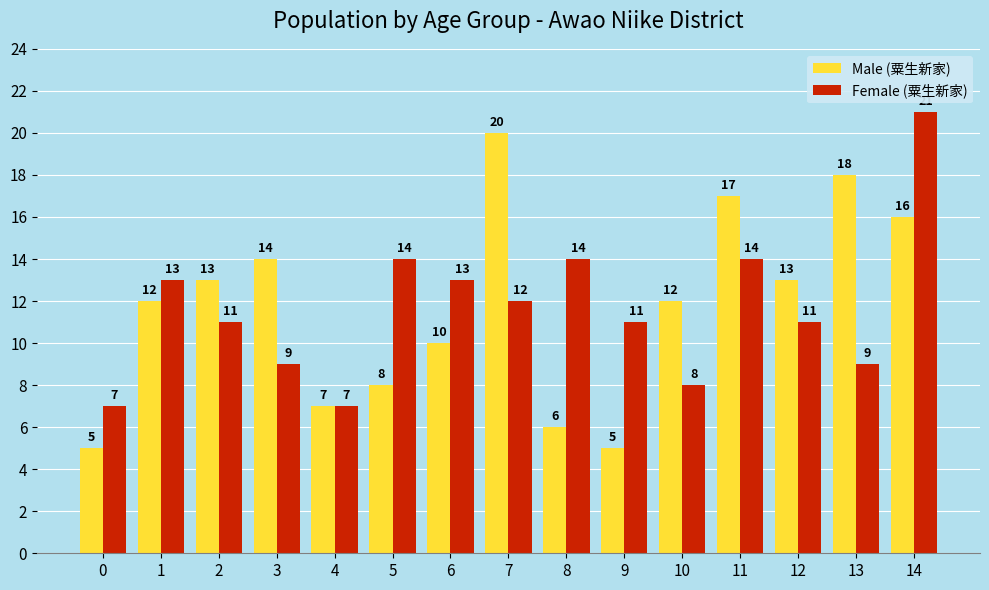

How many data points does each series have?

15